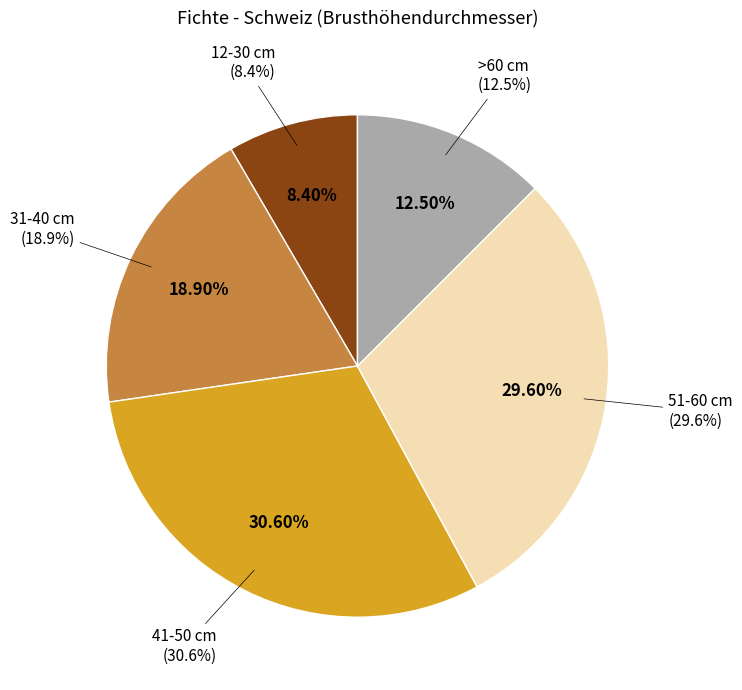

What percentage do >60 cm and 31-40 cm together represent?

31.4%